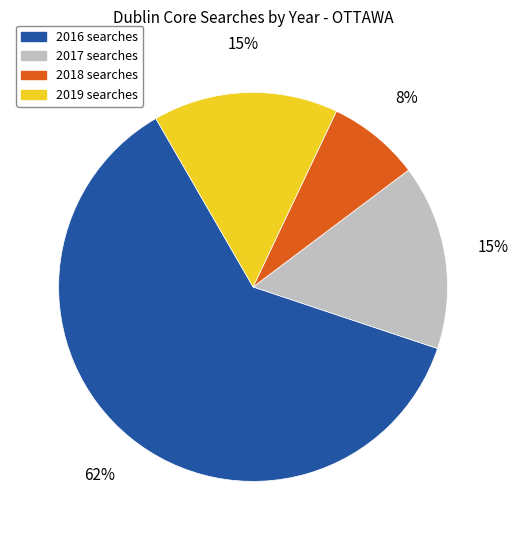

How many slices are in this pie chart?

4